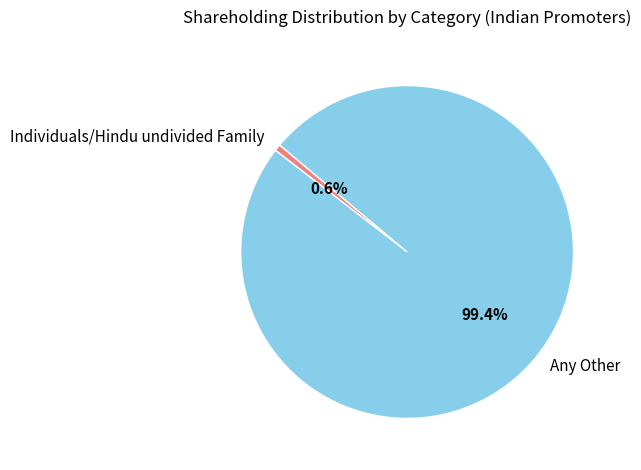

To the nearest percent, what is the average slice percentage?

50%